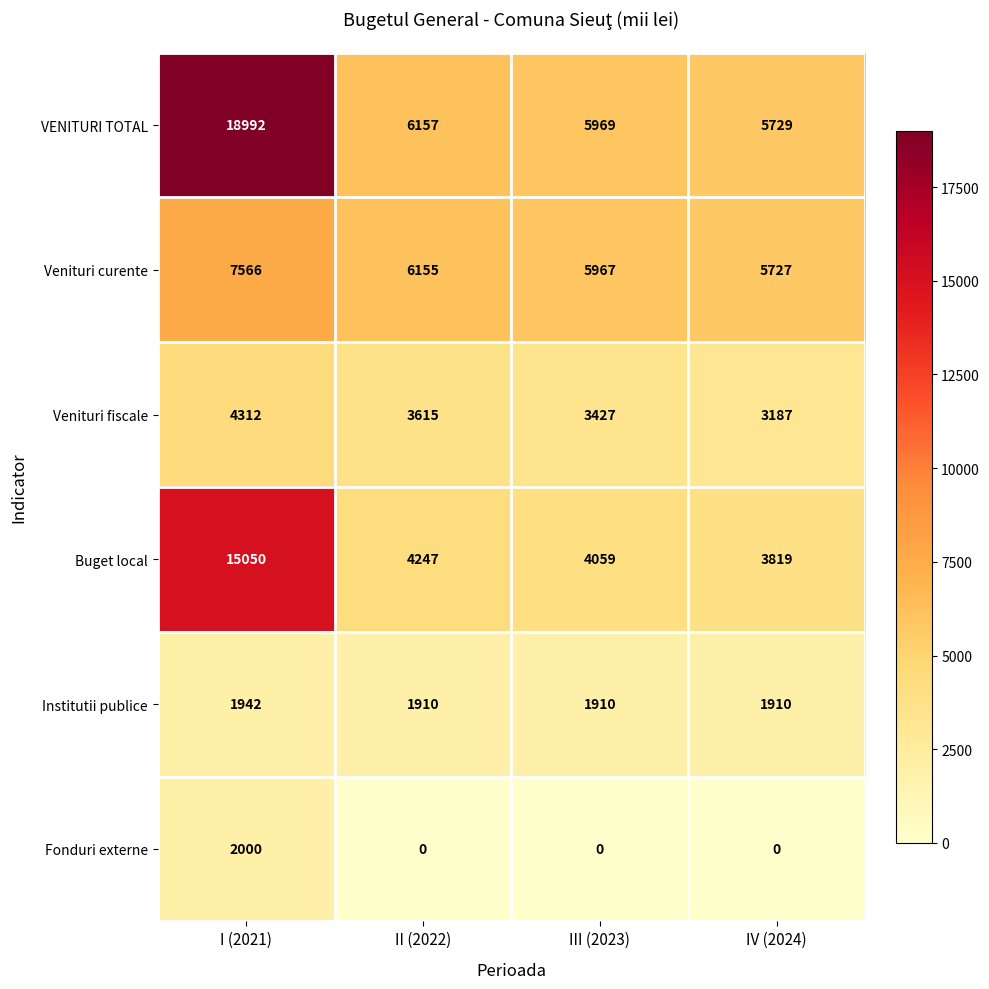

Reading right to left, extract all data points from this chart.

VENITURI TOTAL: IV (2024)=5729	III (2023)=5969	II (2022)=6157	I (2021)=18992
Venituri curente: IV (2024)=5727	III (2023)=5967	II (2022)=6155	I (2021)=7566
Venituri fiscale: IV (2024)=3187	III (2023)=3427	II (2022)=3615	I (2021)=4312
Buget local: IV (2024)=3819	III (2023)=4059	II (2022)=4247	I (2021)=15050
Institutii publice: IV (2024)=1910	III (2023)=1910	II (2022)=1910	I (2021)=1942
Fonduri externe: IV (2024)=0	III (2023)=0	II (2022)=0	I (2021)=2000